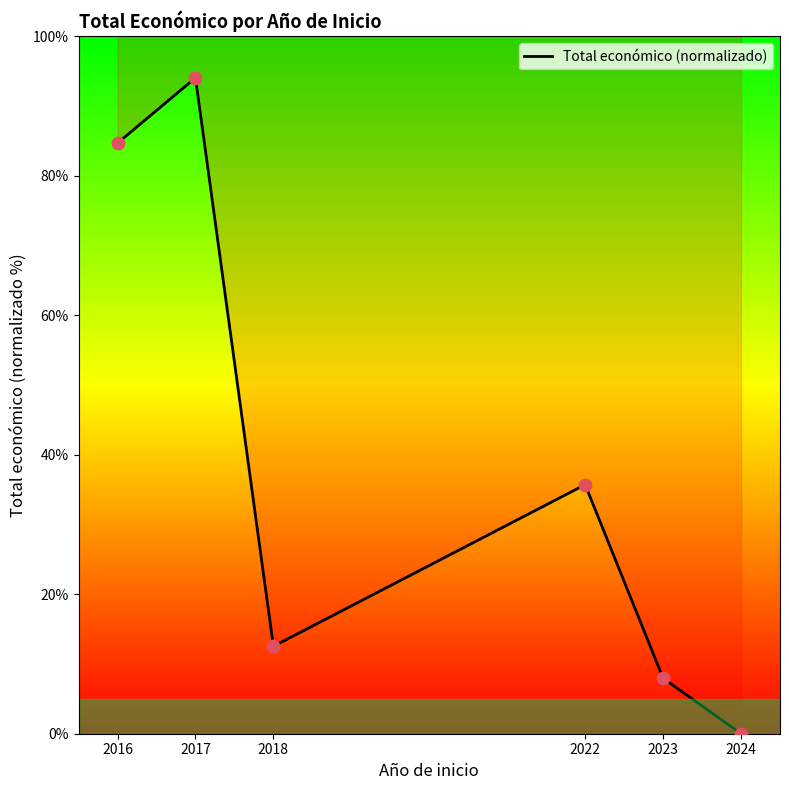

What is the ratio of the value at 2017 to the value at 2023?

11.8